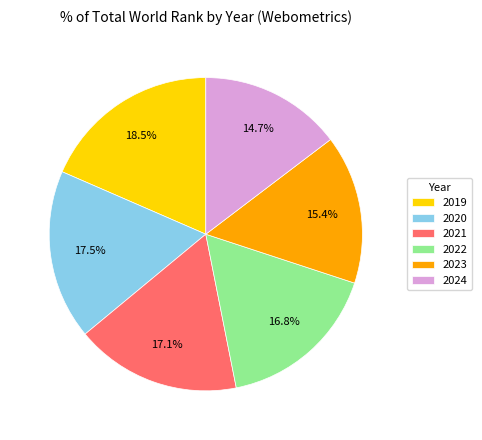

Count the number of slices in the pie.

6